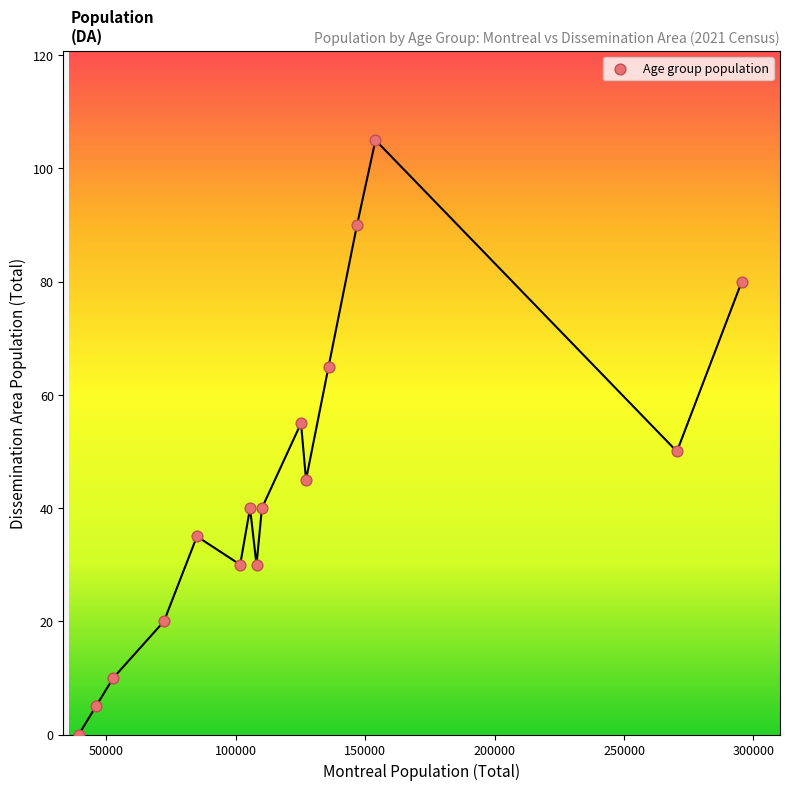

What is the range of X values (max minus min)?

256080